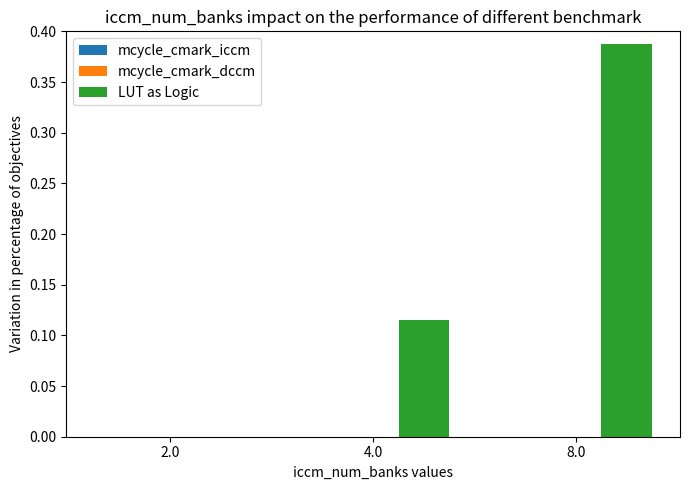

At which category does the chart reach its peak across all series?

8.0